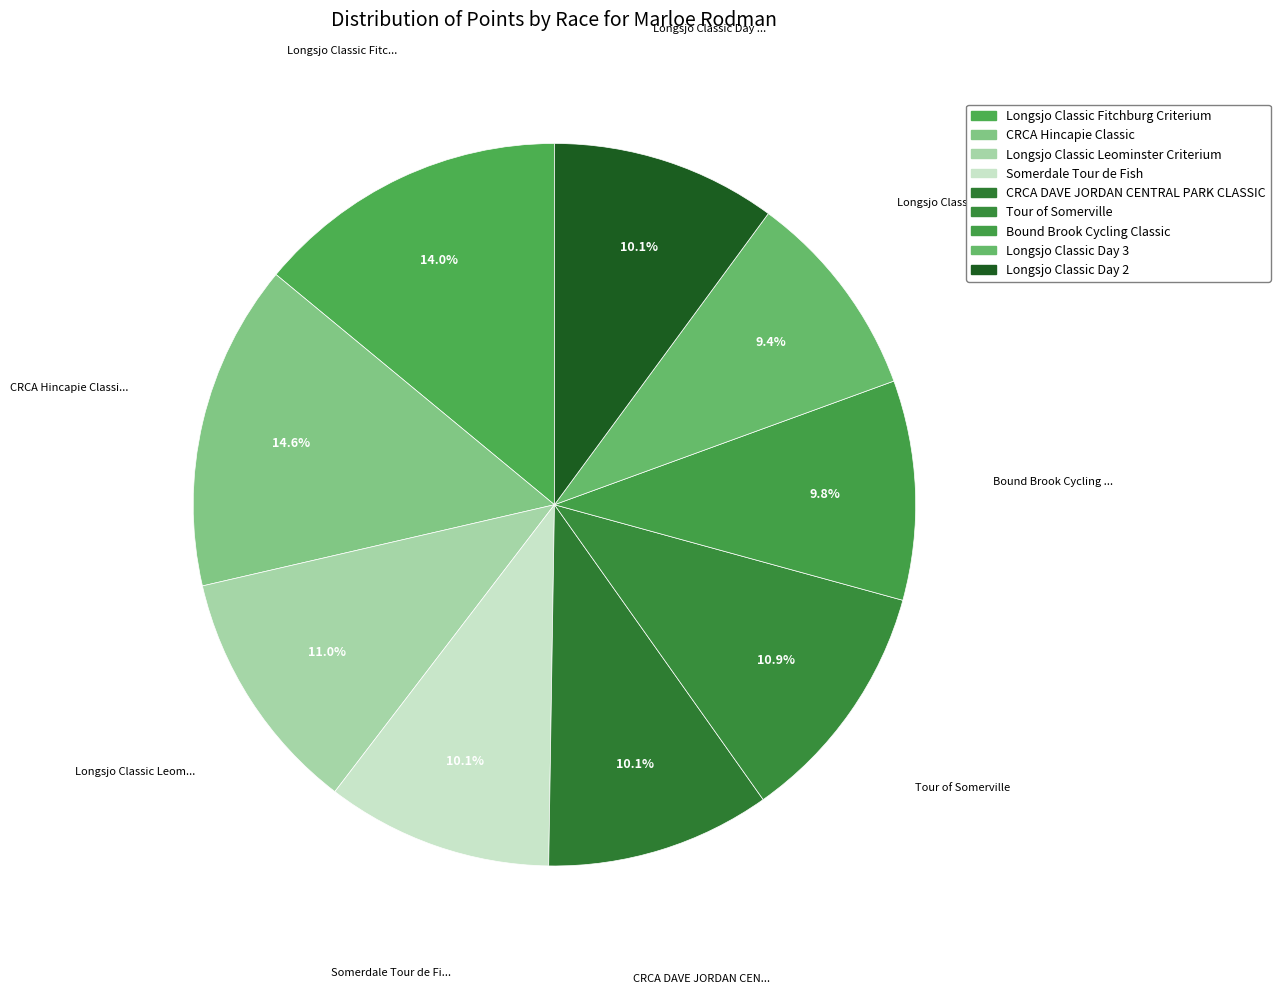

Count the number of slices in the pie.

9